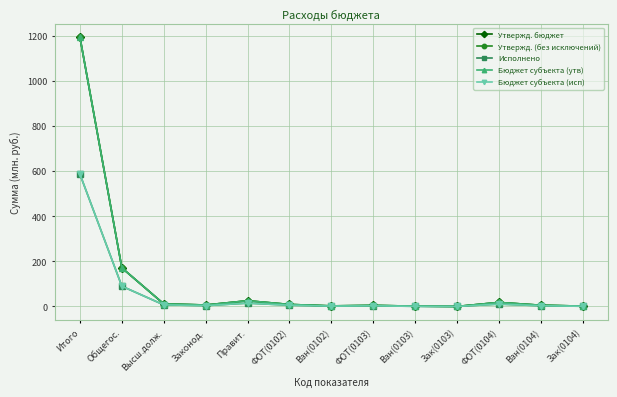

Where does the Утвержд. бюджет series first go above 6?

Итого